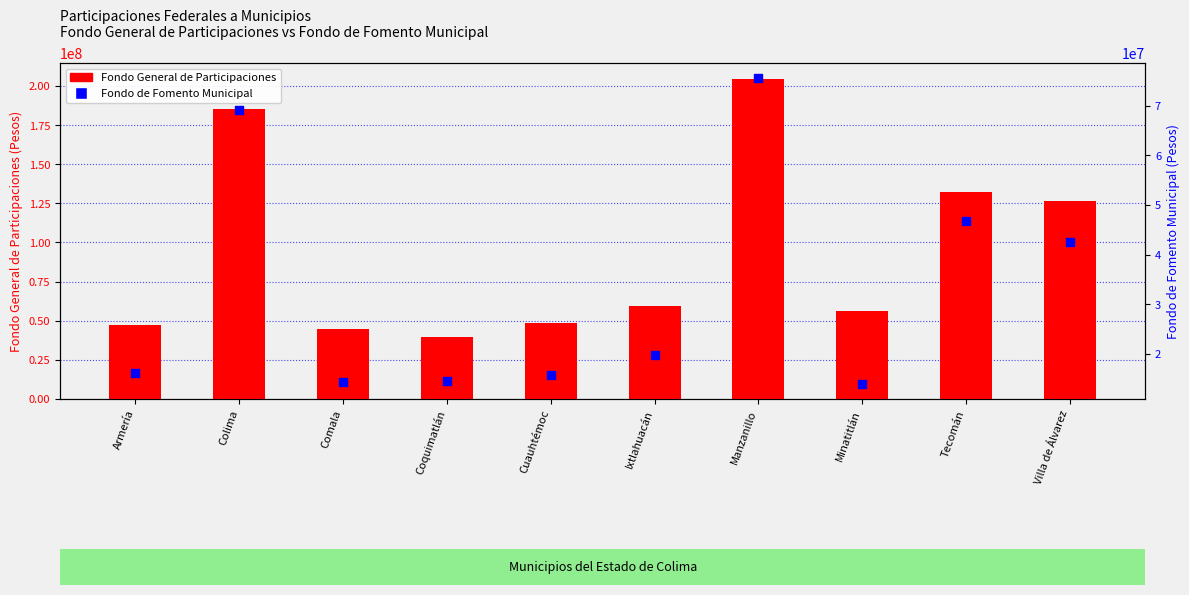

At which category is the sum across all series the highest?

Manzanillo